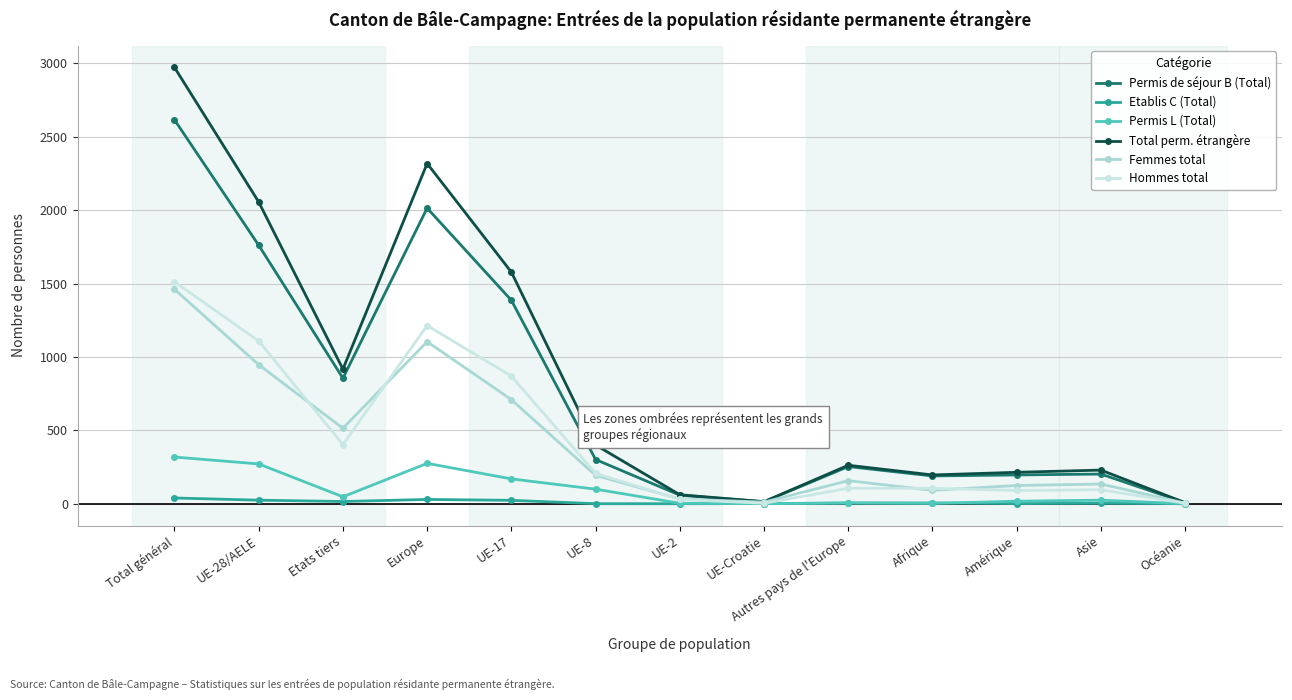

Which series has the widest spread of values?

Total perm. étrangère